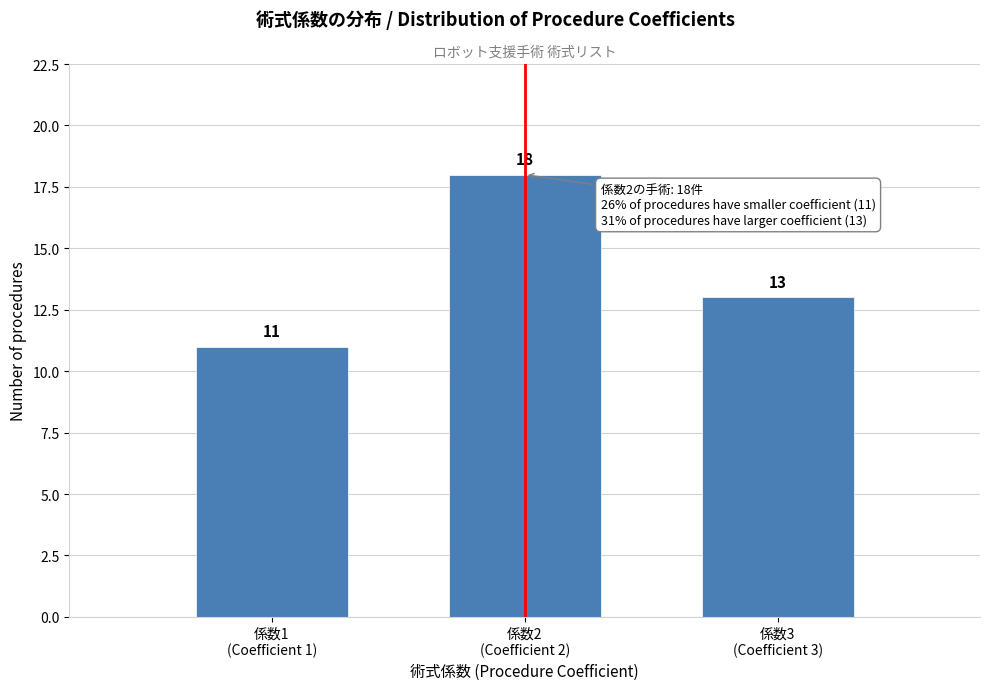

Reading right to left, extract all data points from this chart.

13	18	11